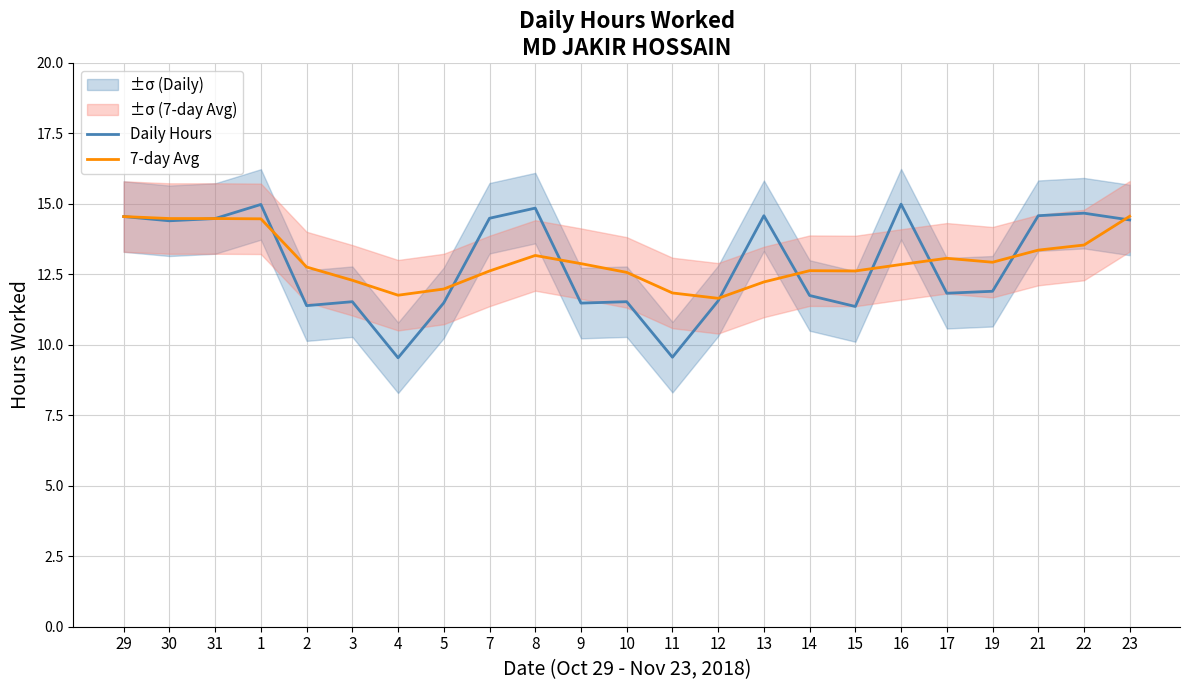

At which label does 7-day Avg reach its peak?

23